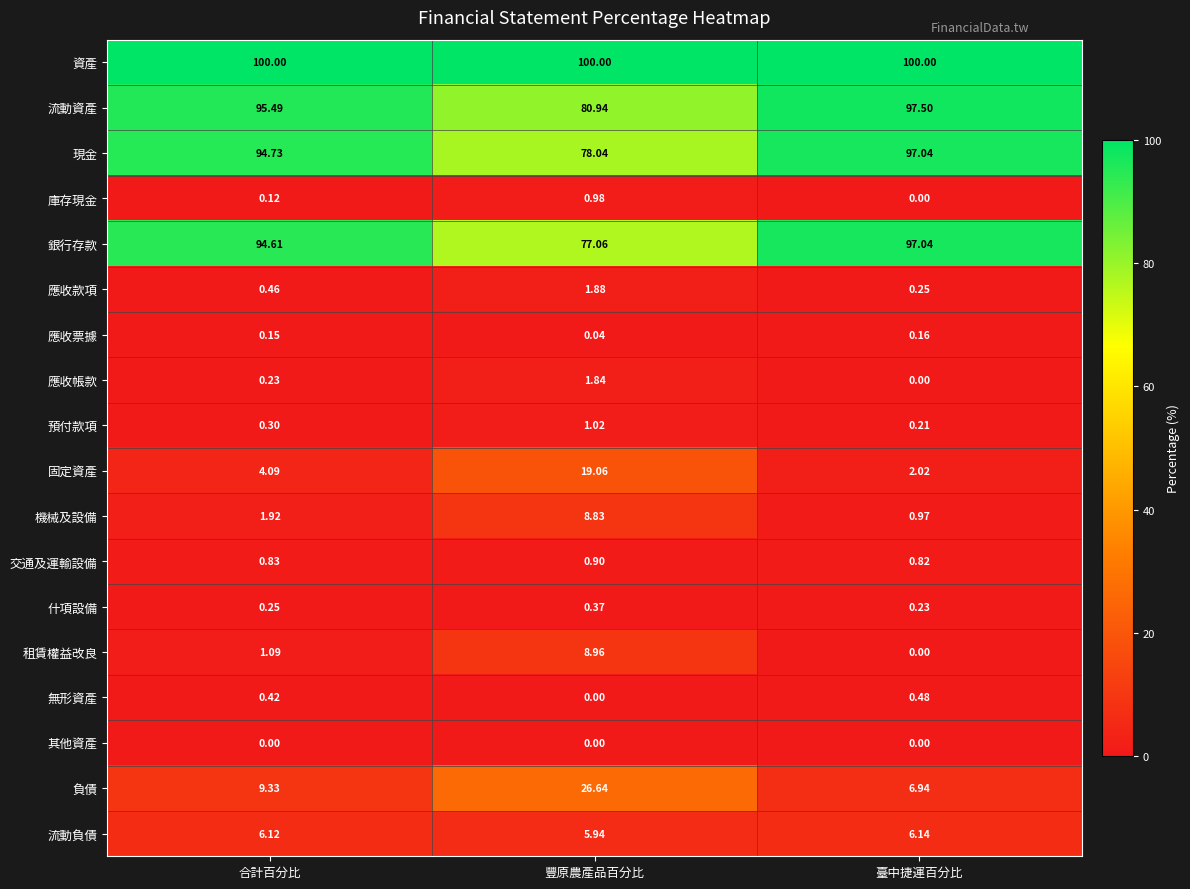

Rank the categories by 無形資產 value from highest to lowest.

臺中捷運百分比, 合計百分比, 豐原農產品百分比